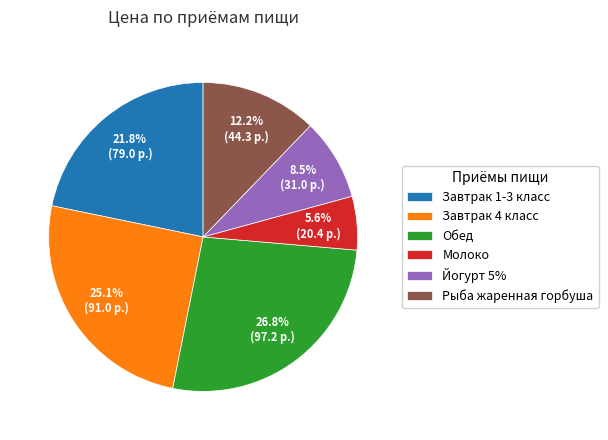

What percentage is NOT represented by Рыба жаренная горбуша?

87.8%